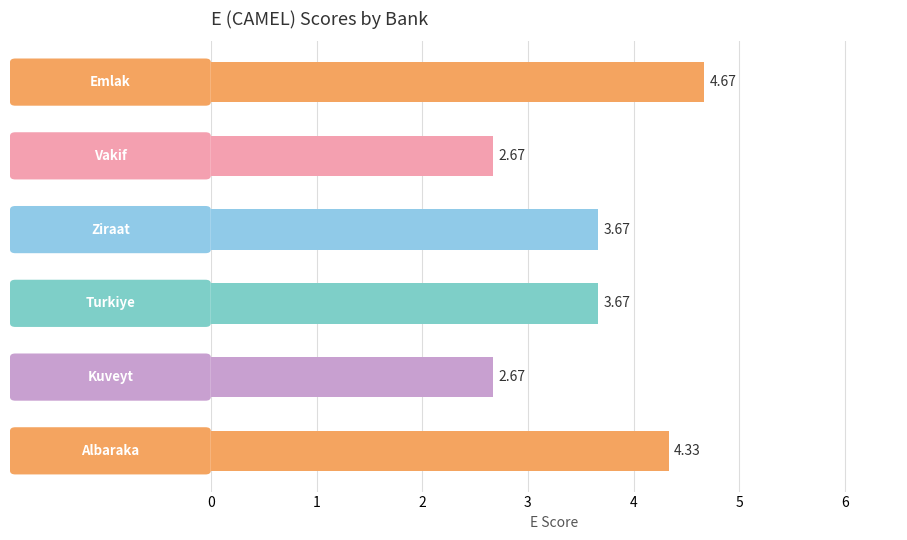

How many series are shown in this chart?

1